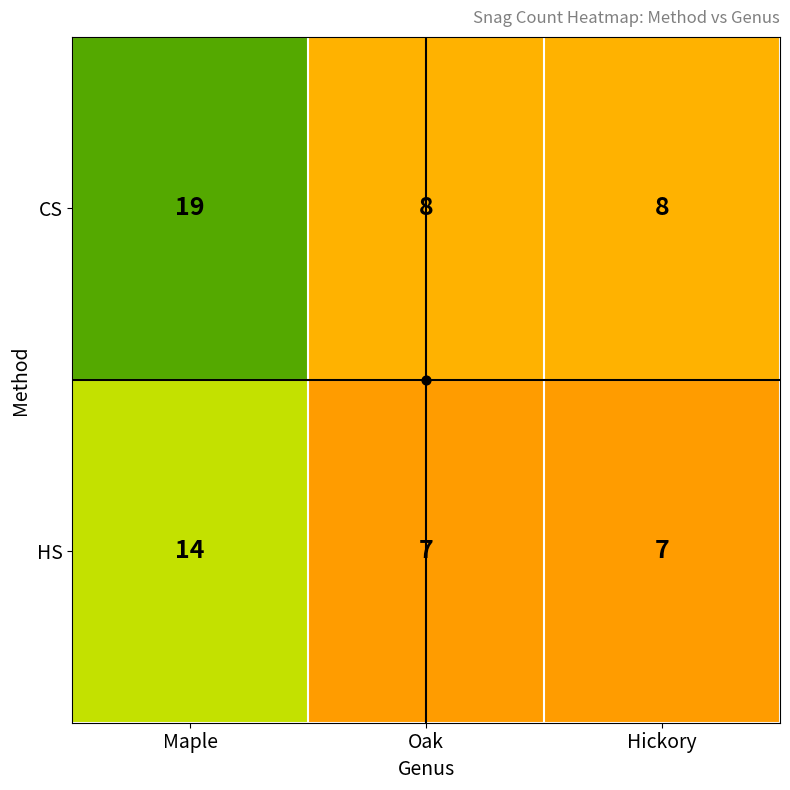

What value does the HS series have at Oak?

7